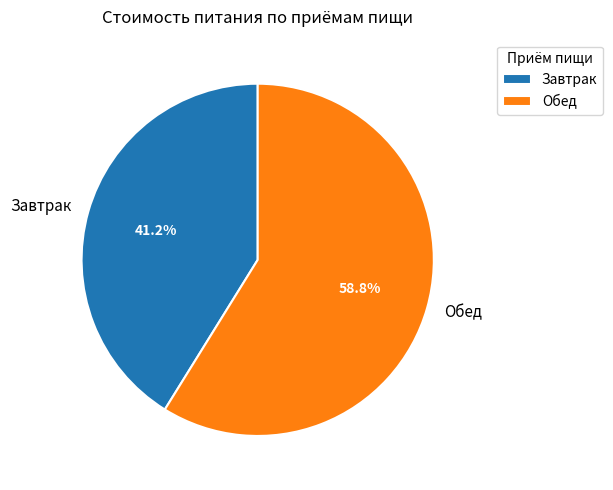

To the nearest percent, what is the difference between the largest and smallest slice percentages?

18%